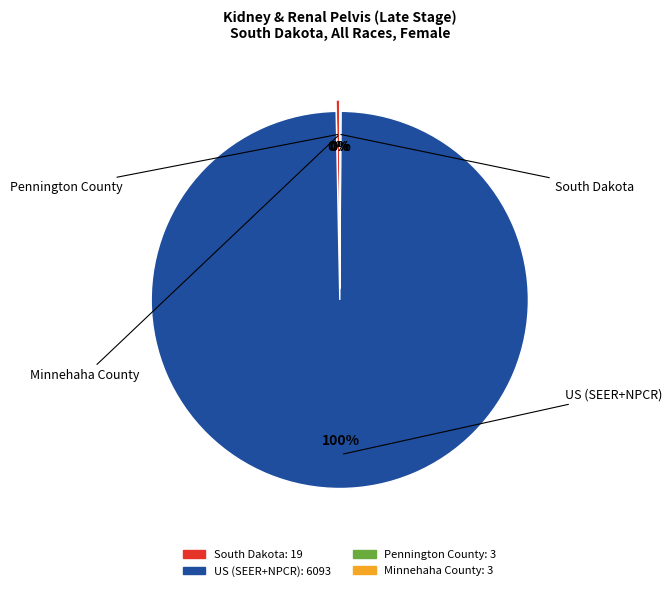

What is the change in value from South Dakota to US (SEER+NPCR)?

+6074